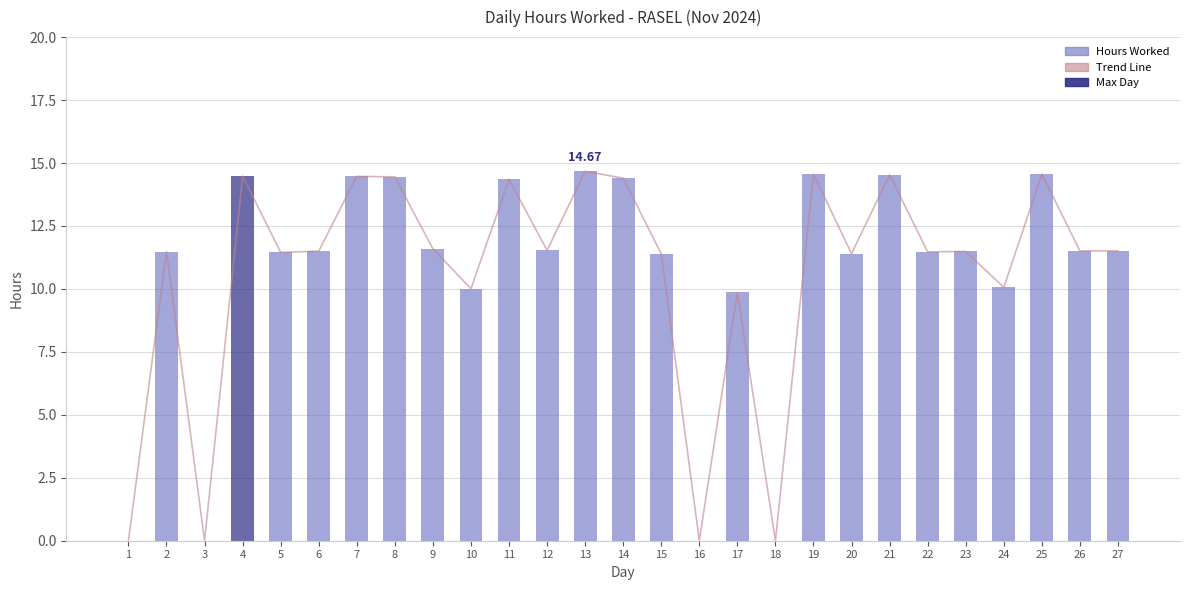

What is the value of the Hours Worked bar at the 11th from the left?

14.3